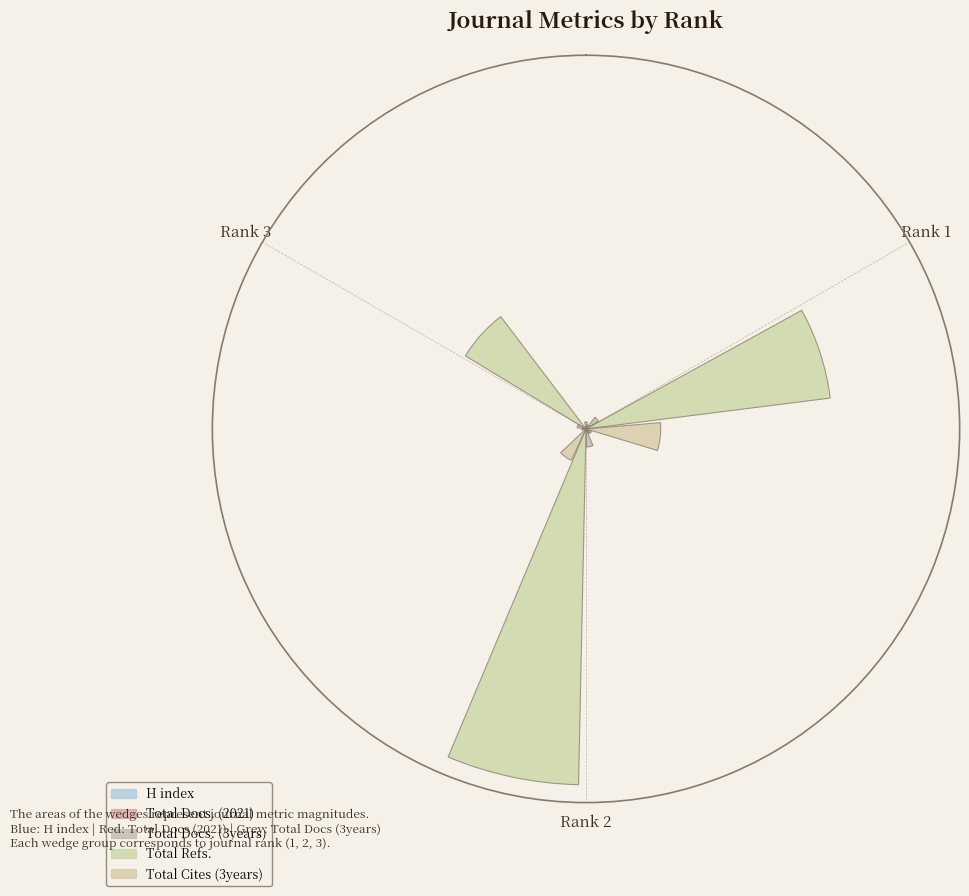

What is the difference between the maximum and minimum values in the Total Docs. (3years) series?

0.3